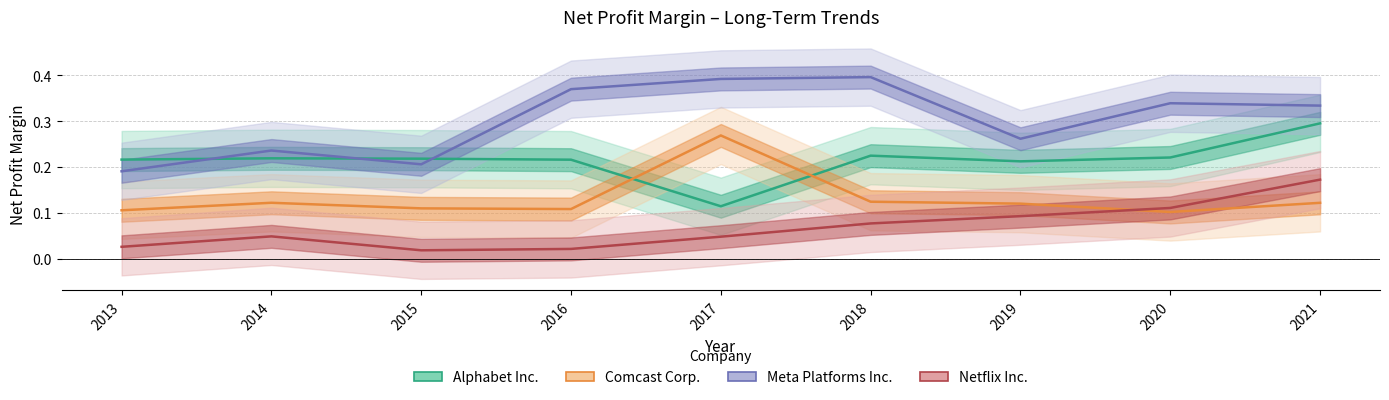

Reading left to right, what are all the values shown in this chart?

Alphabet Inc.: 0.2	0.2	0.2	0.2	0.1	0.2	0.2	0.2	0.3
Comcast Corp.: 0.1	0.1	0.1	0.1	0.3	0.1	0.1	0.1	0.1
Meta Platforms Inc.: 0.2	0.2	0.2	0.4	0.4	0.4	0.3	0.3	0.3
Netflix Inc.: 0.0	0.0	0.0	0.0	0.0	0.1	0.1	0.1	0.2